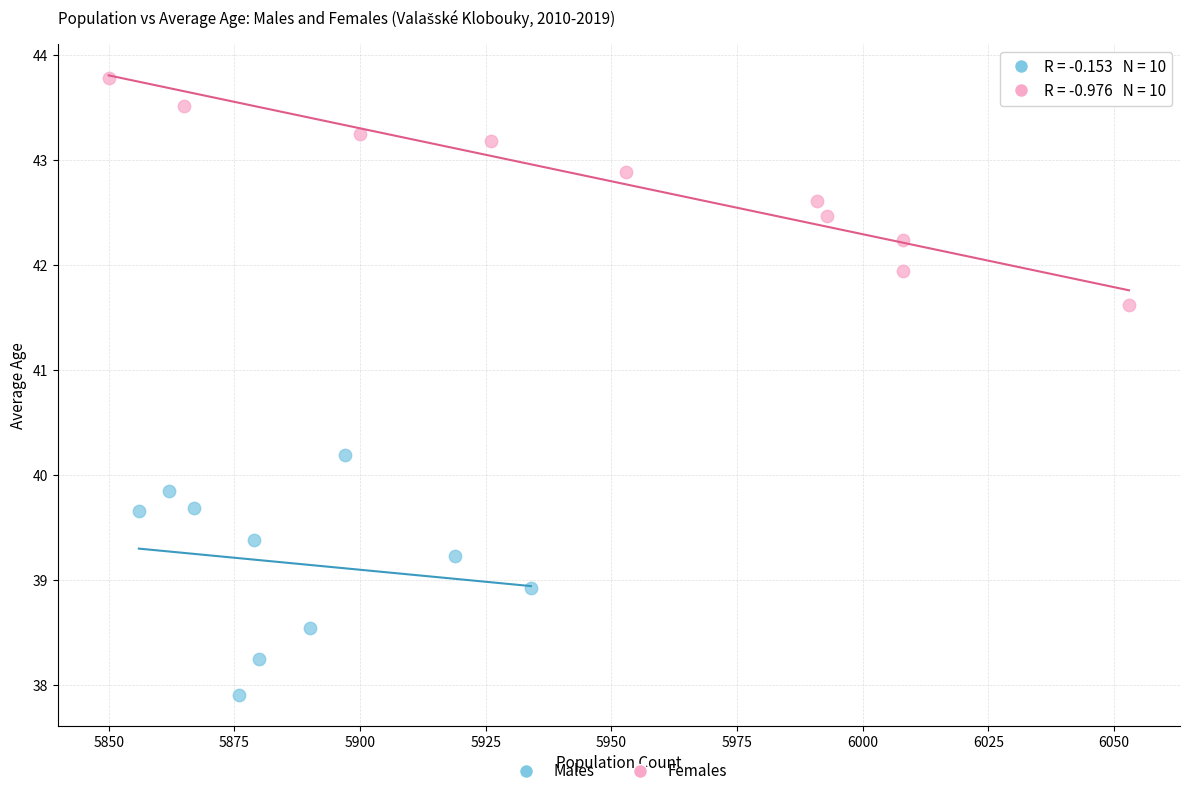

Which series contains the highest Y value?

Females